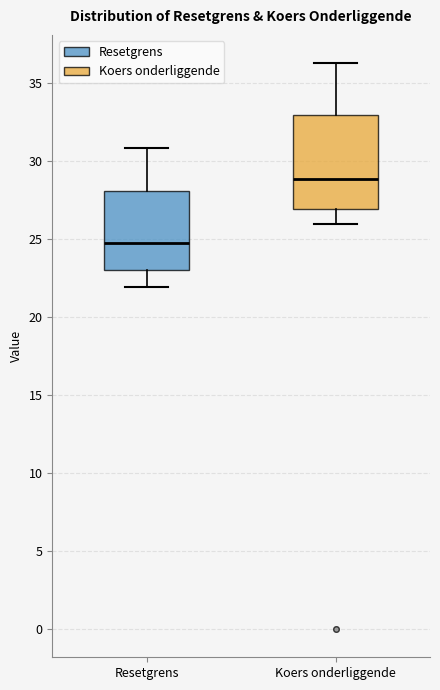

Where does the upper whisker of the box for Koers onderliggende end on the y-axis? The values are not printed on the chart, so give them approximately, as read against the axis.

36.5